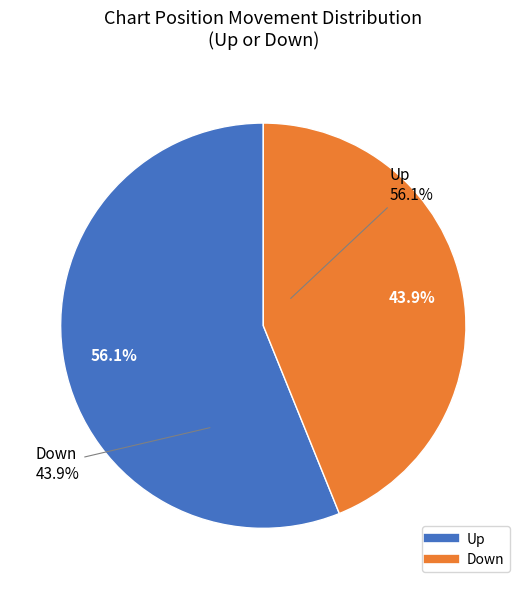

Is there a majority slice in this chart?

Yes